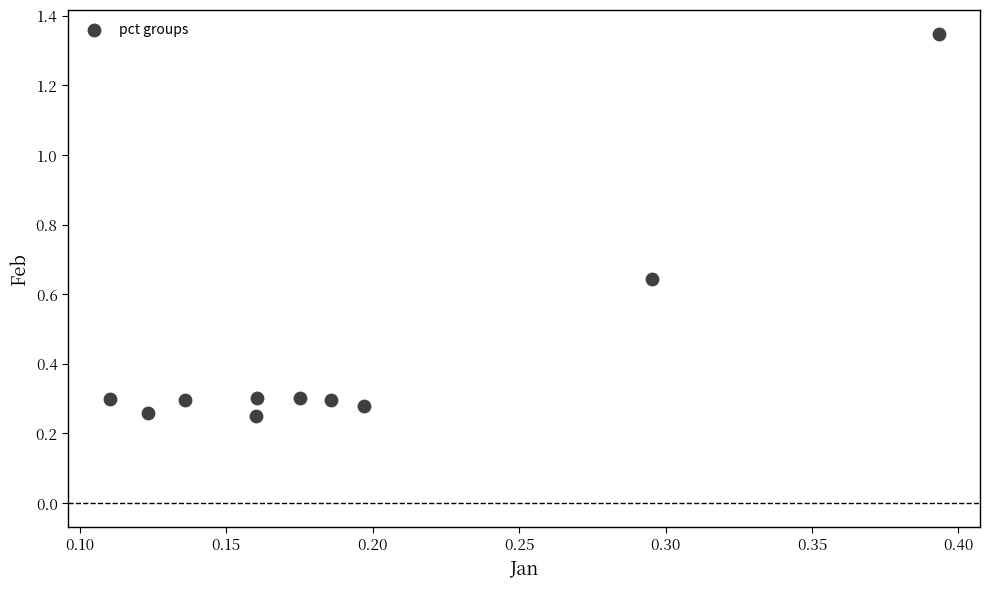

What is the range of Y values (max minus min)?

1.1